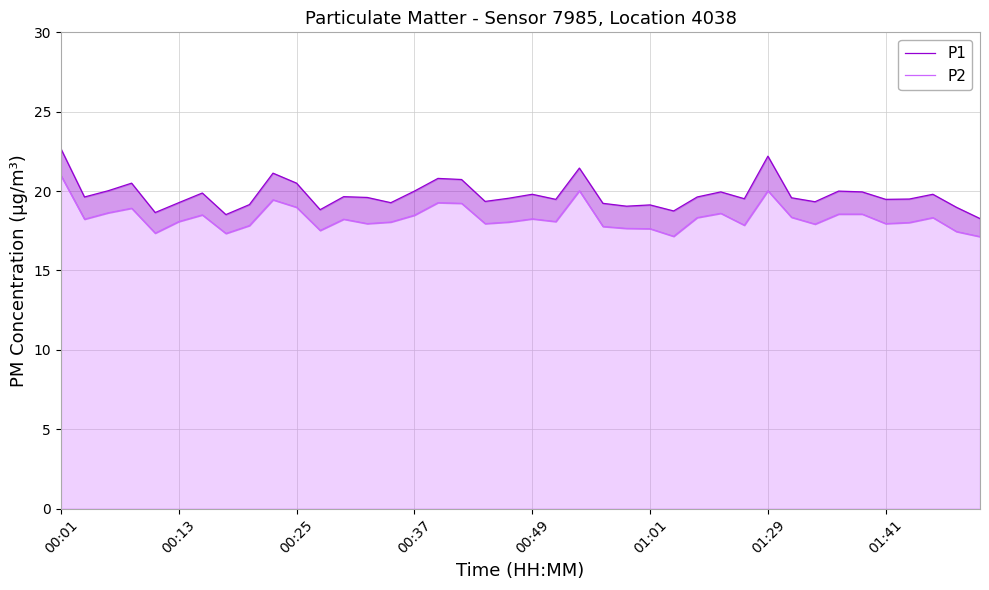

At which label does P2 reach its peak?

00:01